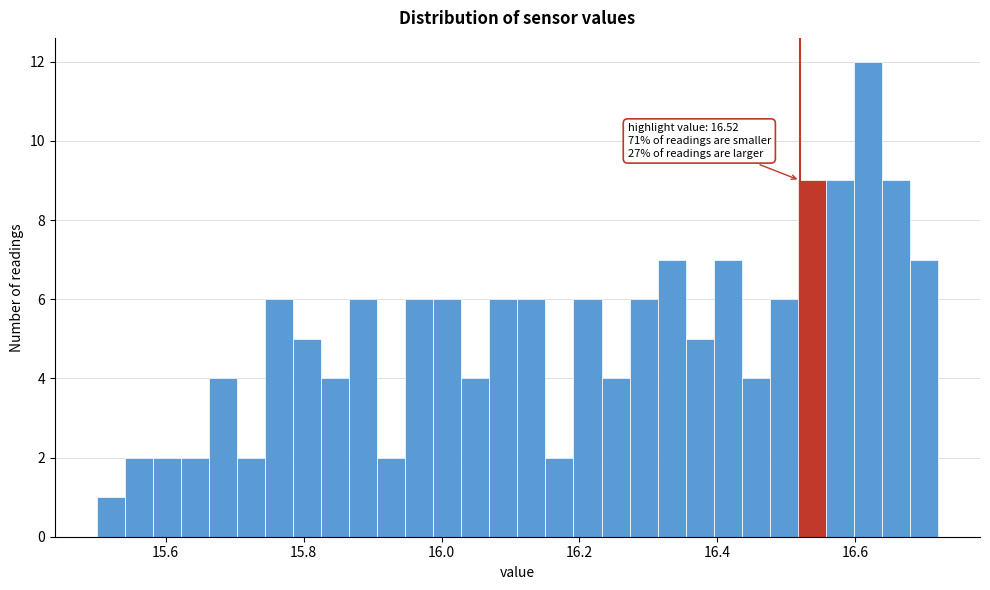

Around what value on the x-axis is the tallest bar? Give the approximate position of its centre, as read against the axis.

16.62